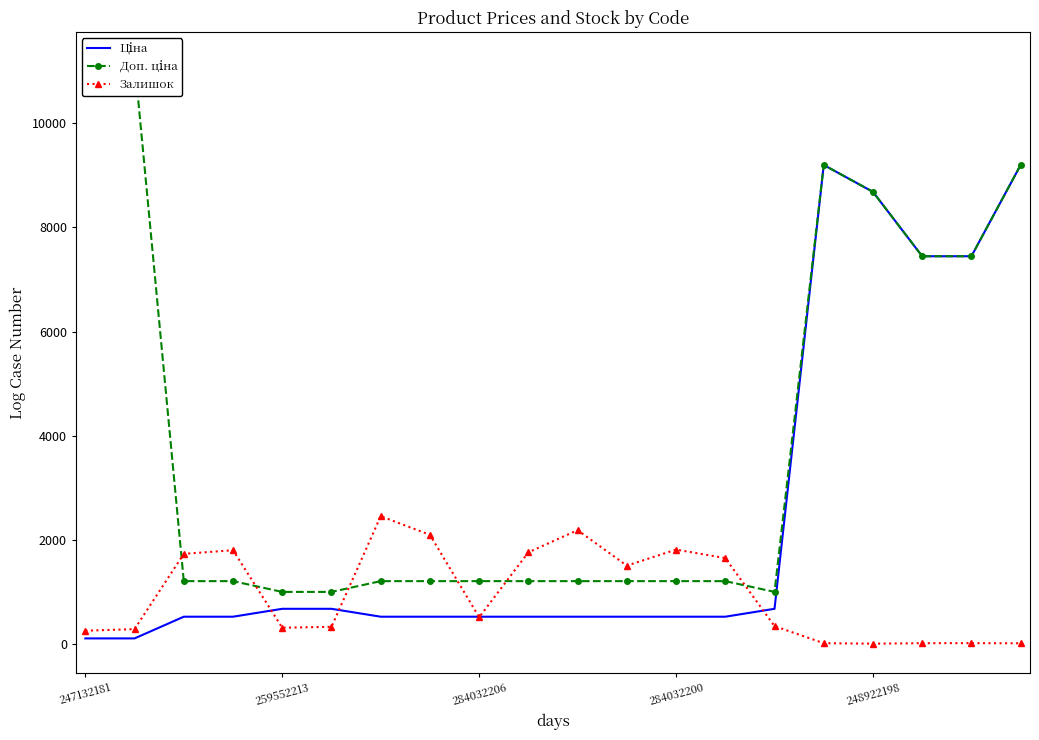

At how many categories does at least one series exceed 2962?

7